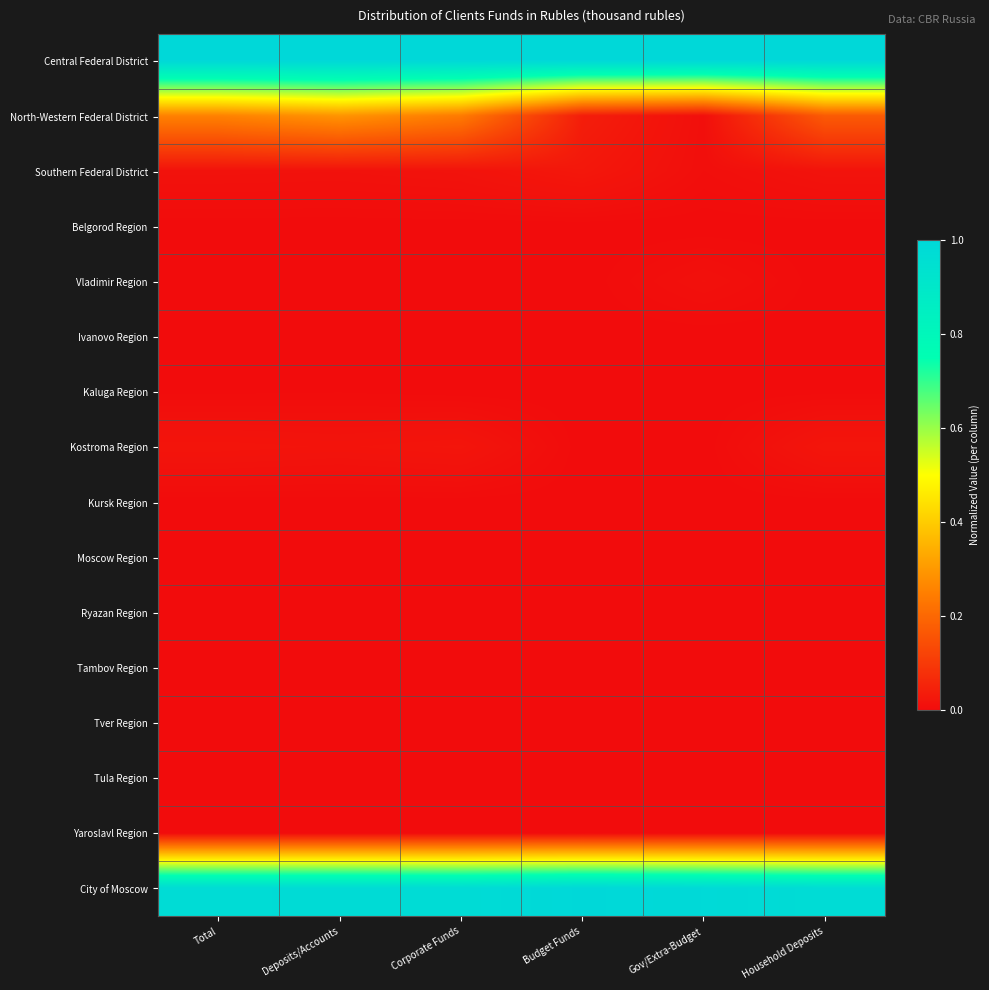

Rank the series at Gov/Extra-Budget from lowest to highest value.

Belgorod Region, Ivanovo Region, Kaluga Region, Kostroma Region, Kursk Region, Moscow Region, Ryazan Region, Tambov Region, Tver Region, Tula Region, Yaroslavl Region, Southern Federal District, North-Western Federal District, Vladimir Region, City of Moscow, Central Federal District